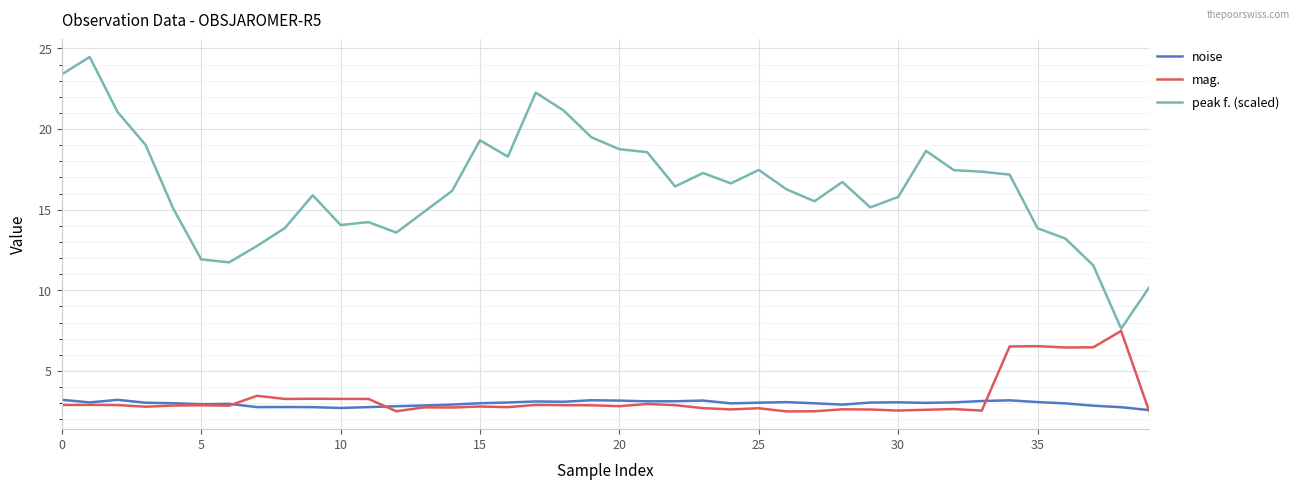

True or false: peak f. (scaled) and noise cross at least once.

False